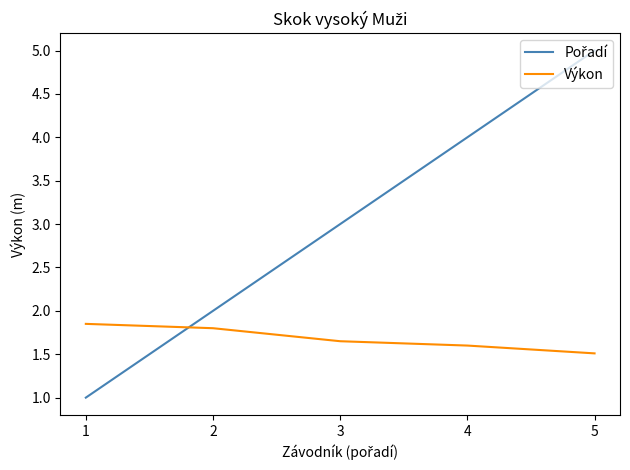

The Výkon series shows 2.6 at 3. True or false?

False